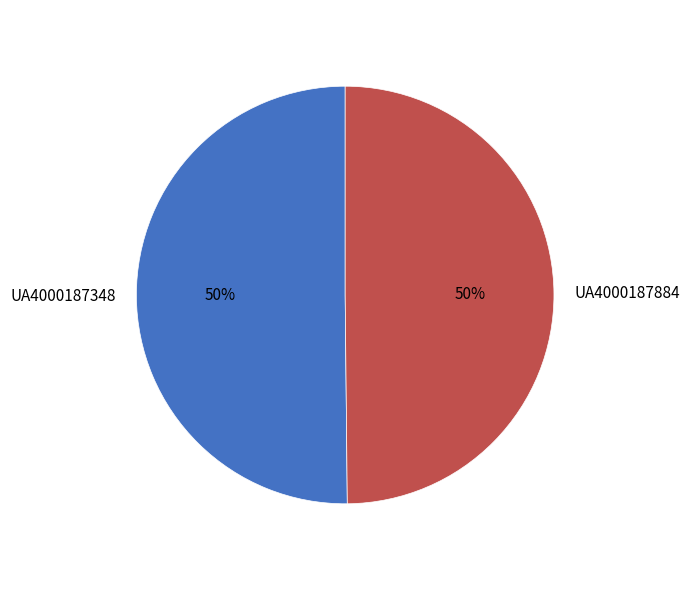

Is it true that UA4000187348 is 50% of the pie?

True